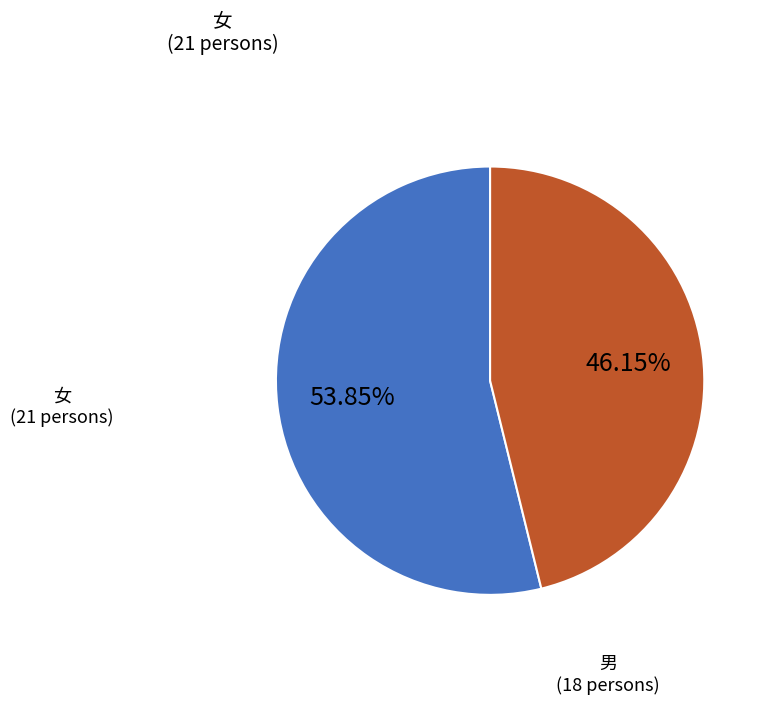

Does any single category account for the majority?

Yes